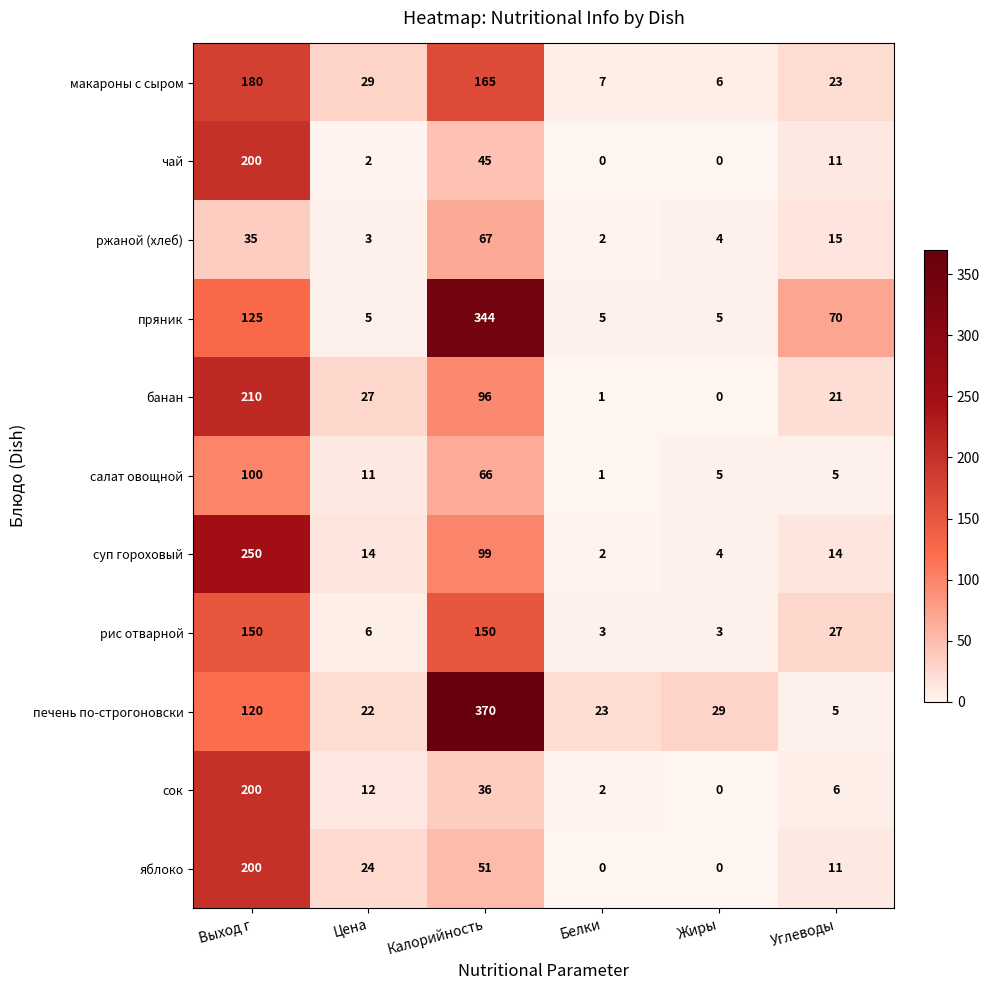

Count the number of categories in the chart.

6